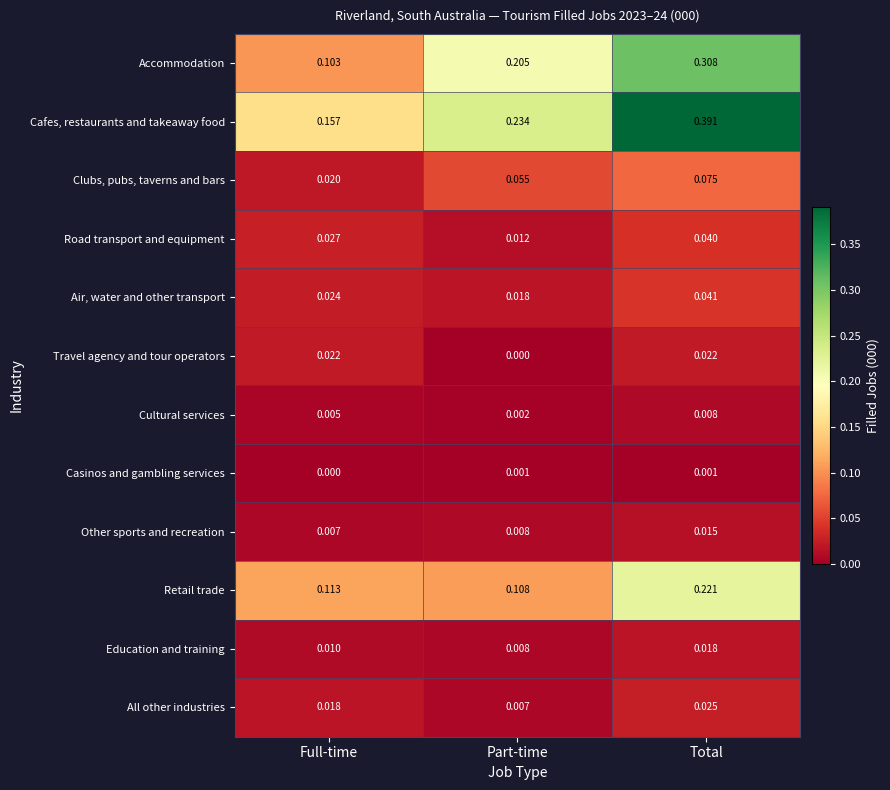

Is the value of Casinos and gambling services at Total greater than the value of Education and training at Full-time?

No